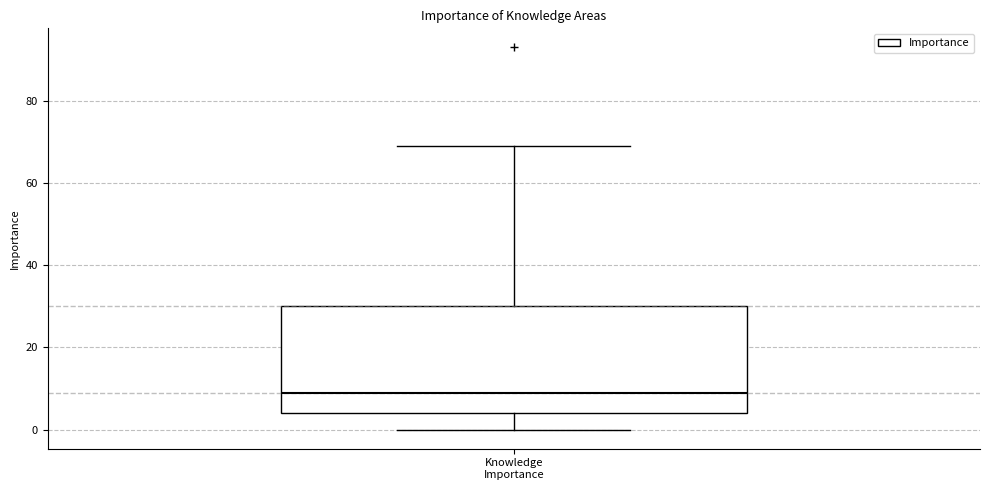

Where does the upper whisker of the box for Knowledge Importance end on the y-axis? The values are not printed on the chart, so give them approximately, as read against the axis.

70